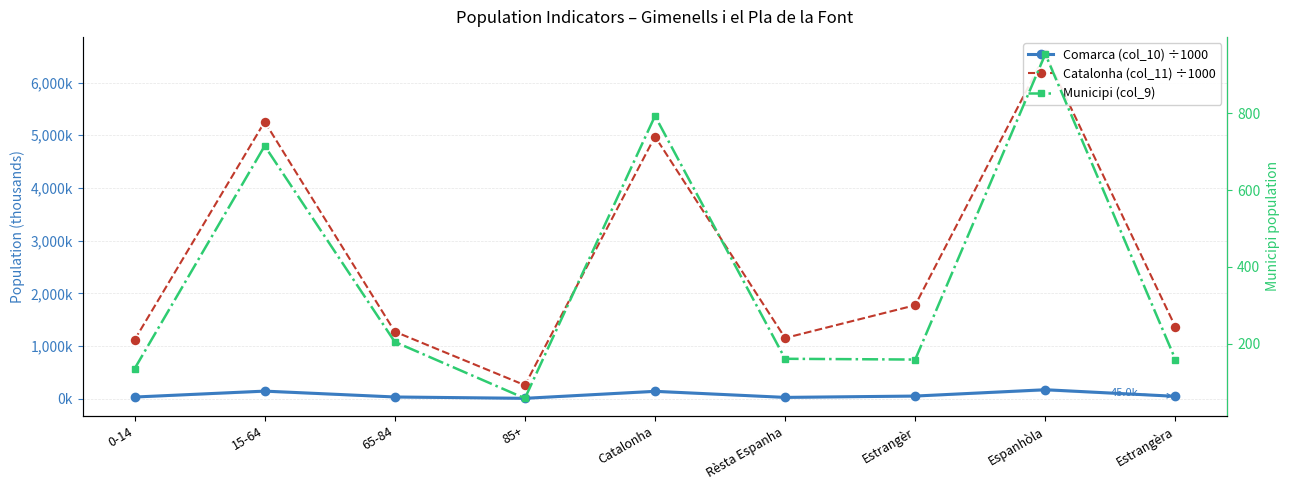

True or false: Municipi (col_9) and Comarca (col_10) ÷1000 intersect in this chart.

False